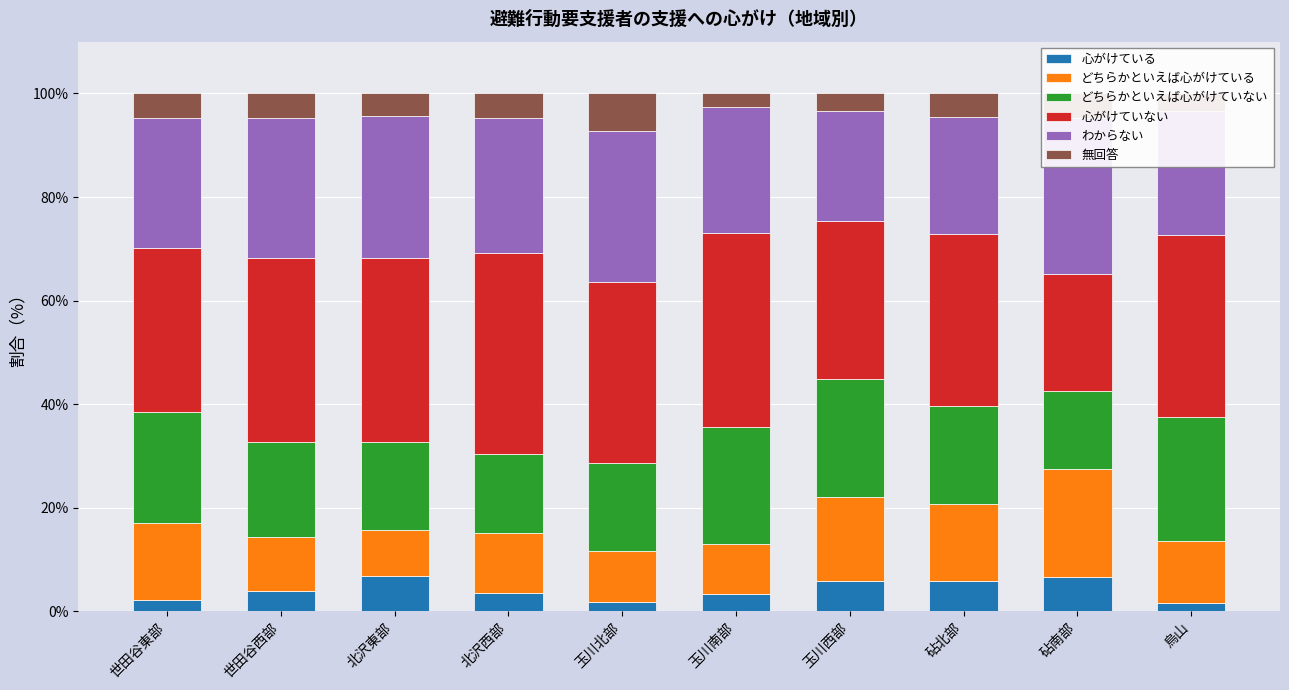

What position from the right is 世田谷西部?

9